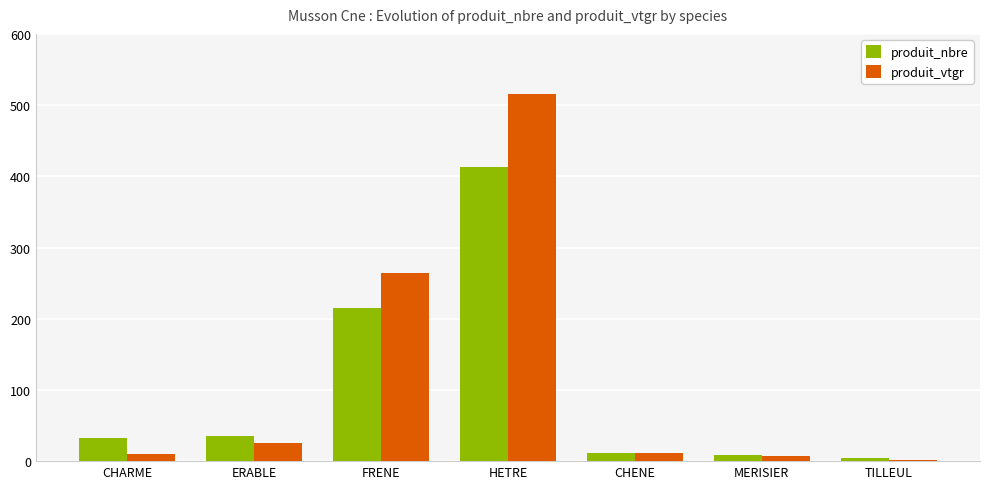

What is the total value across all series at FRENE?

479.4